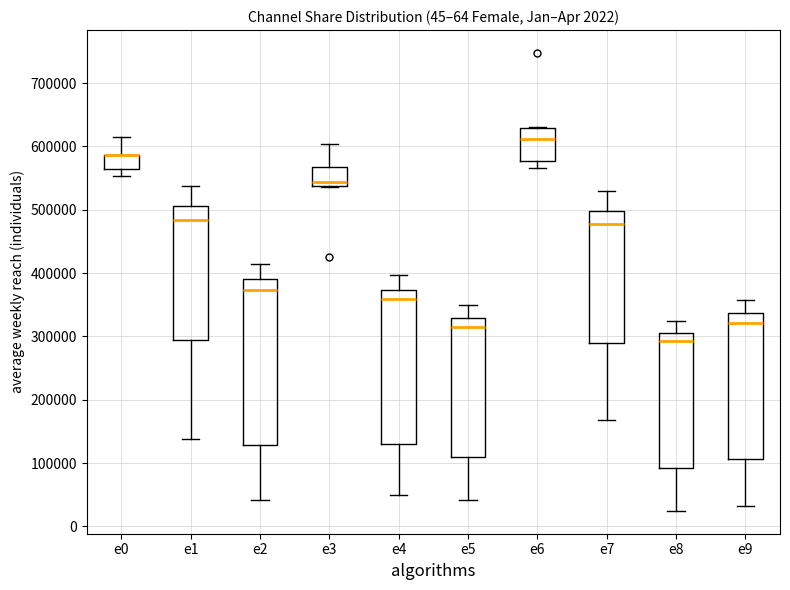

Reading left to right, transcribe this box plot: for each box, give where its median line is, the range the box spans, and where its two whiskers end, as read against the y-axis. The values are not printed on the chart, so give them approximately, as read against the axis.

e0: median 590000 (drawn on the box's upper edge), box 560000 to 590000, whiskers 550000 to 620000
e1: median 480000, box 290000 to 510000, whiskers 140000 to 540000
e2: median 370000, box 130000 to 390000, whiskers 40000 to 410000
e3: median 540000 (just above the box's lower edge), box 540000 to 570000, whiskers 540000 to 600000
e4: median 360000, box 130000 to 370000, whiskers 50000 to 400000
e5: median 310000, box 110000 to 330000, whiskers 40000 to 350000
e6: median 610000, box 580000 to 630000, whiskers 570000 to 630000
e7: median 480000, box 290000 to 500000, whiskers 170000 to 530000
e8: median 290000, box 90000 to 310000, whiskers 20000 to 320000
e9: median 320000, box 110000 to 340000, whiskers 30000 to 360000